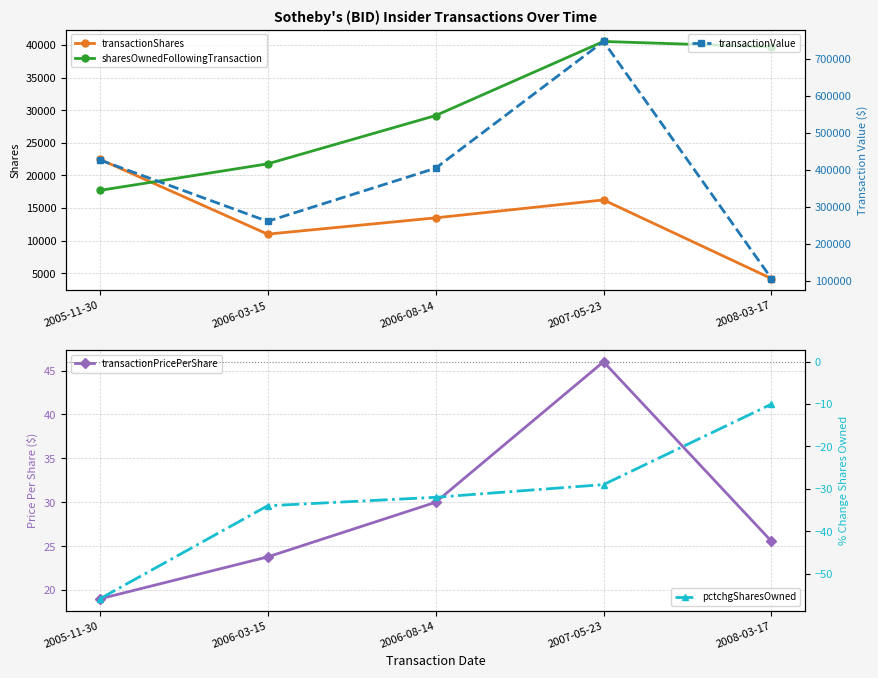

List the labels in order of transactionValue value, largest first.

2007-05-23, 2005-11-30, 2006-08-14, 2006-03-15, 2008-03-17